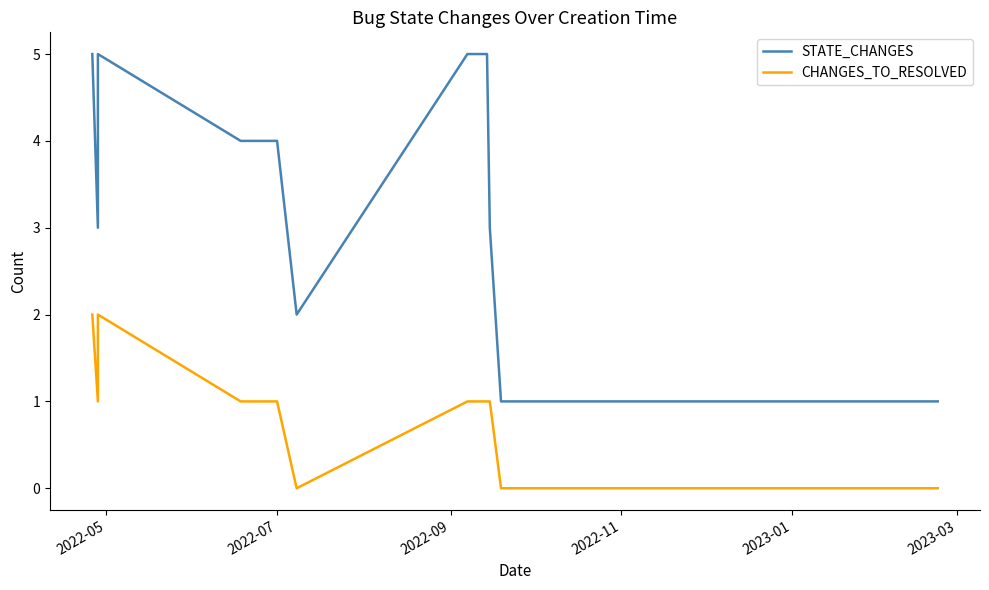

The value of CHANGES_TO_RESOLVED at 17 is 1. True or false?

False